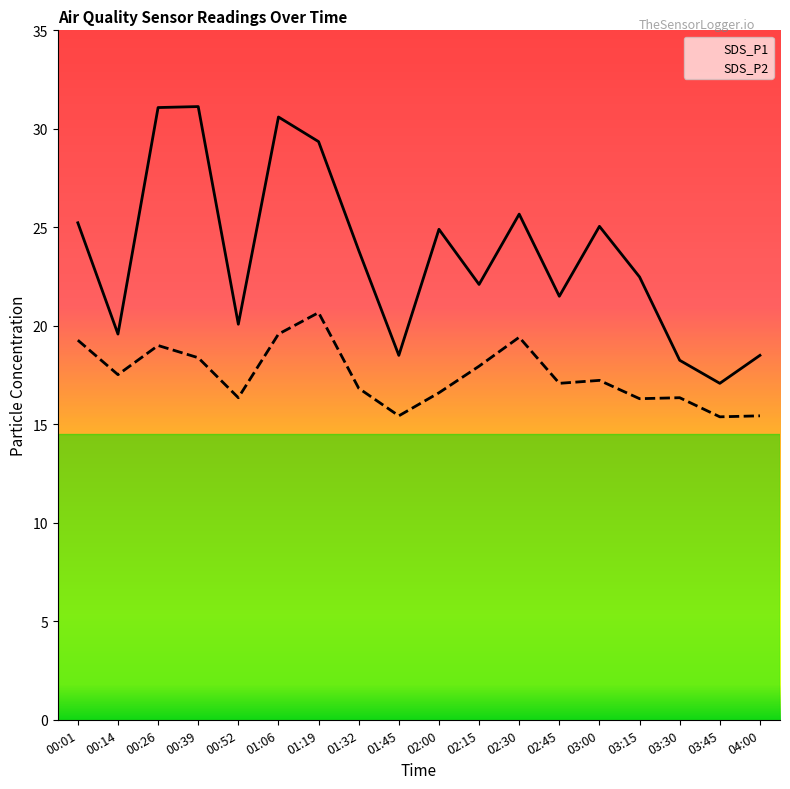

Reading left to right, extract all data points from this chart.

SDS_P1: 00:01=25.2	00:14=19.6	00:26=31.1	00:39=31.1	00:52=20.1	01:06=30.6	01:19=29.4	01:32=23.8	01:45=18.5	02:00=24.9	02:15=22.1	02:30=25.7	02:45=21.5	03:00=25.1	03:15=22.5	03:30=18.2	03:45=17.1	04:00=18.5
SDS_P2: 00:01=19.3	00:14=17.5	00:26=19.0	00:39=18.4	00:52=16.4	01:06=19.6	01:19=20.7	01:32=16.8	01:45=15.4	02:00=16.6	02:15=17.9	02:30=19.4	02:45=17.1	03:00=17.2	03:15=16.3	03:30=16.4	03:45=15.4	04:00=15.4